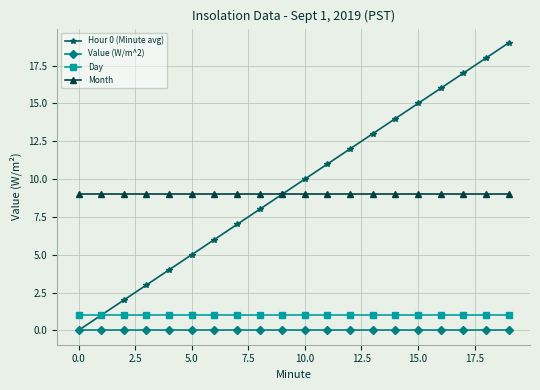

What is the minimum value for Month?

9